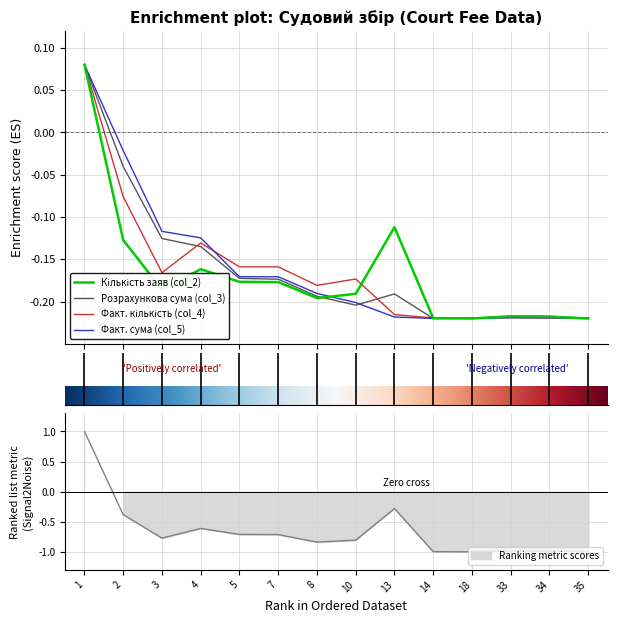

True or false: Факт. кількість (col_4) has a value of -0.3 at 14.

False